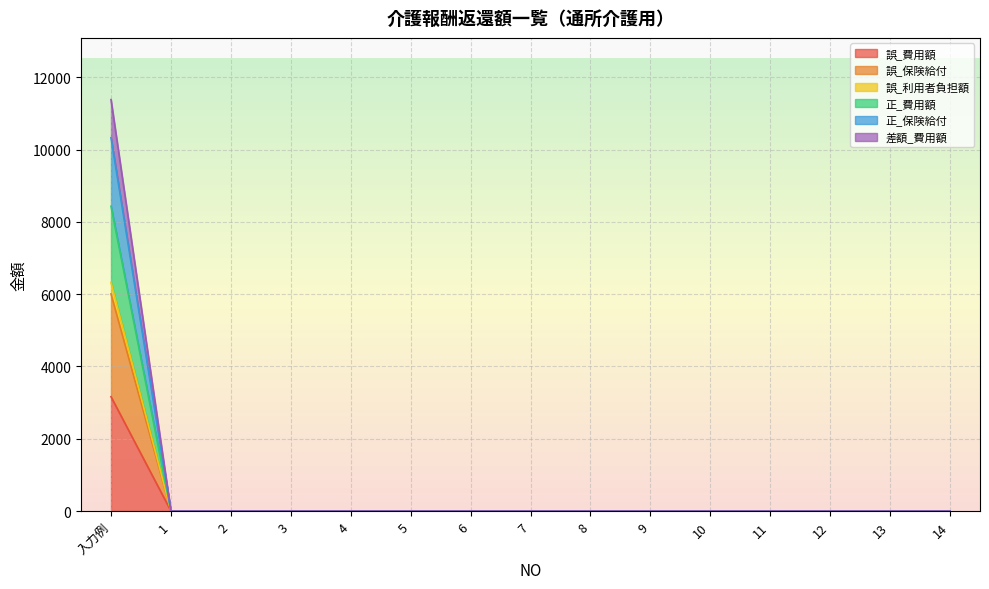

The value of 誤_費用額 at 入力例 is 3162. True or false?

True